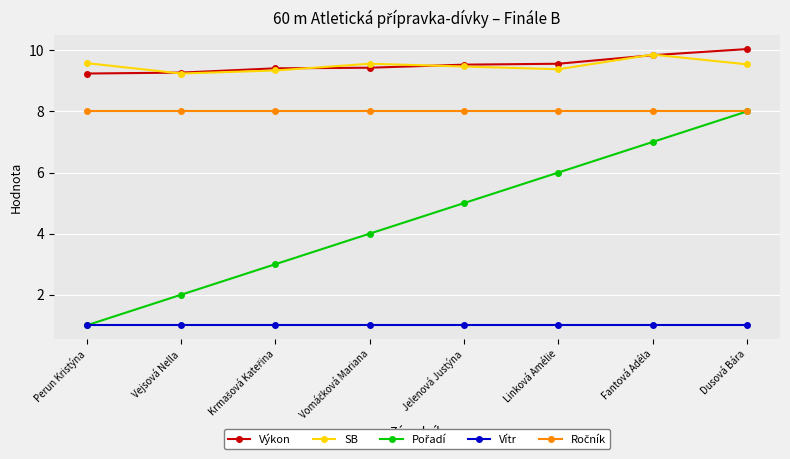

What is the total value across all series at Fantová Adéla?

35.7